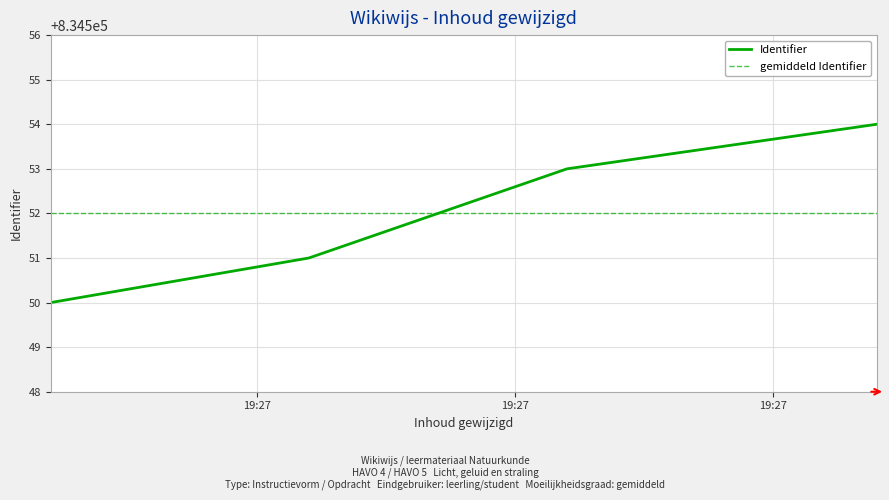

What is the sum of all values?

3338208